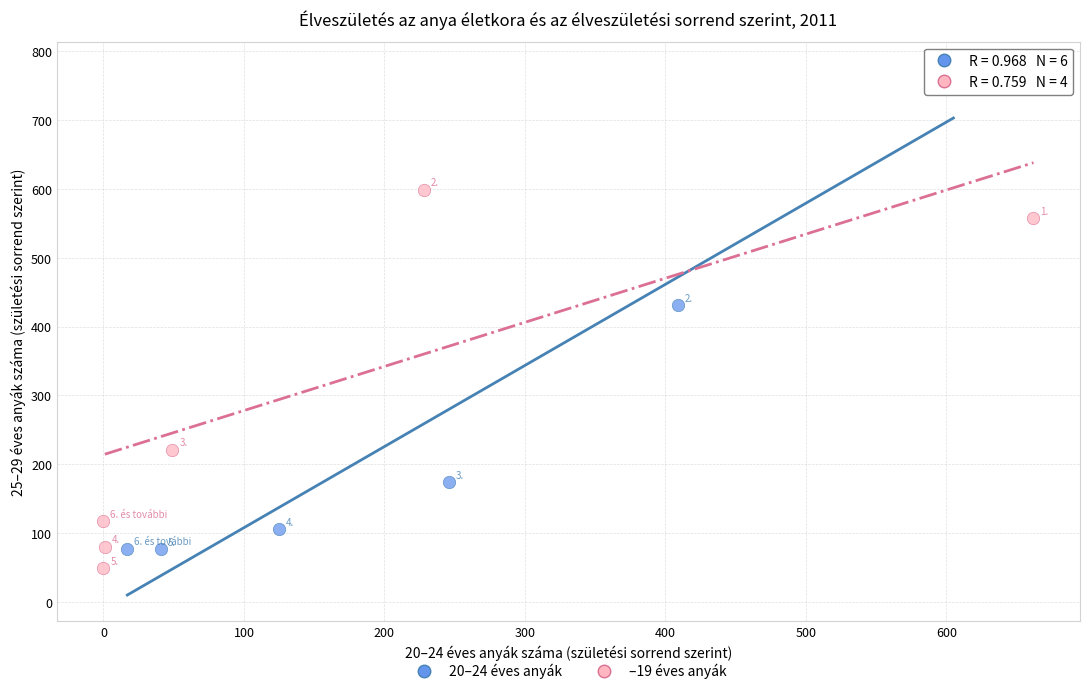

Which series has the largest Y range (max minus min)?

20–24 éves anyák